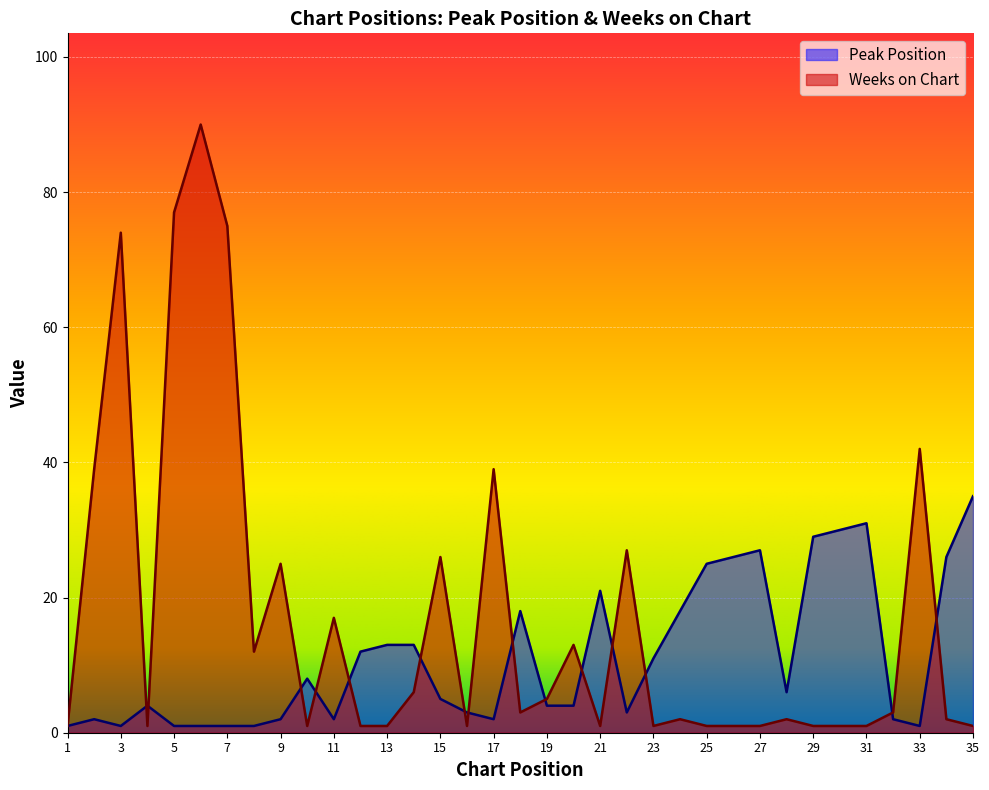

At which label does Weeks on Chart first exceed 2?

2